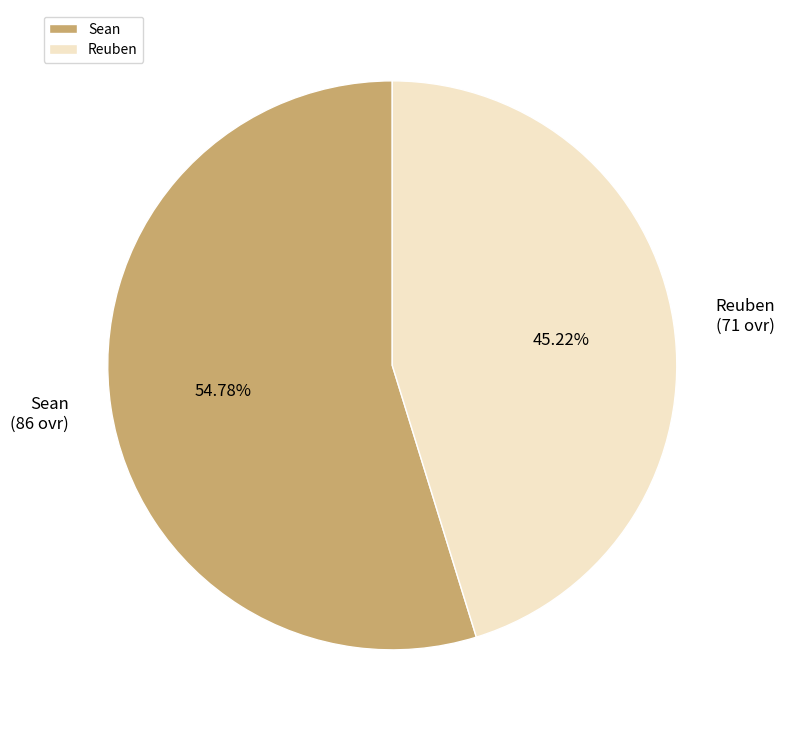

To the nearest percent, what portion does Reuben represent?

45%